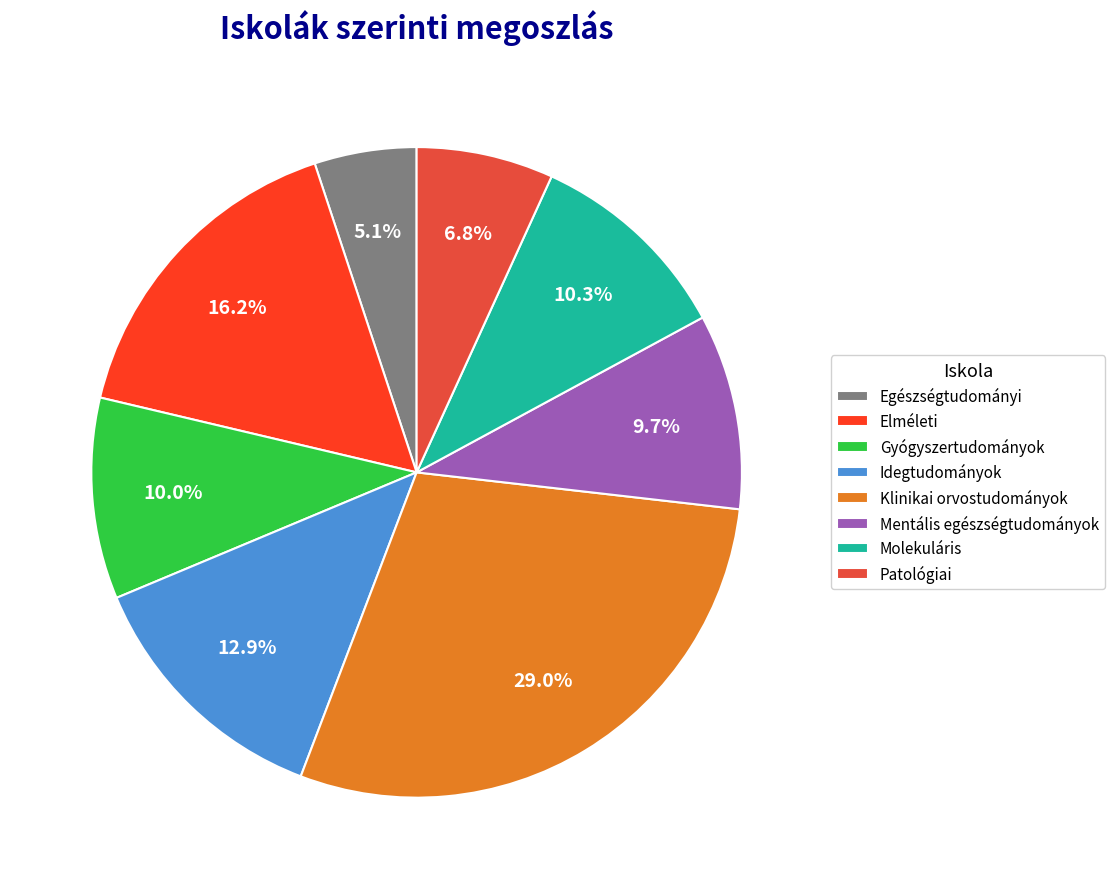

Does Mentális egészségtudományok account for over 50% of the chart?

No